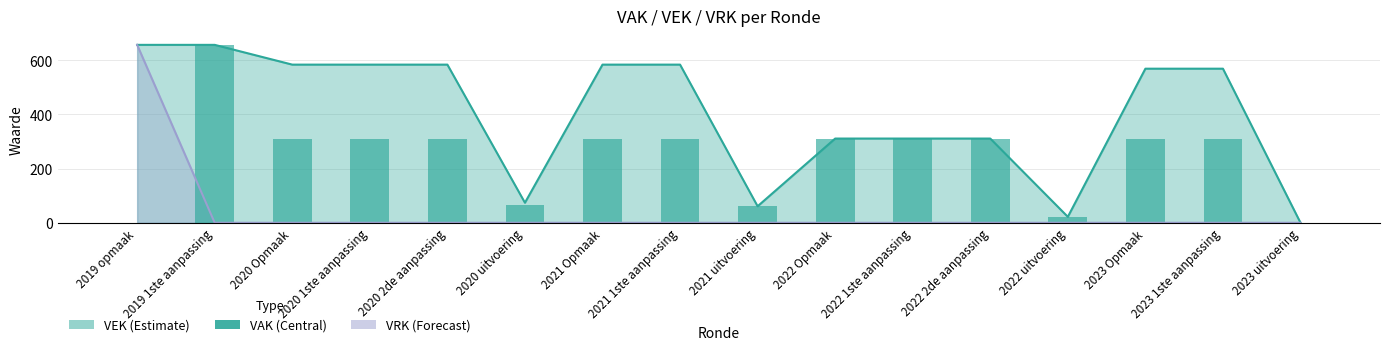

What is the label of the 11th bar from the right?

2020 uitvoering